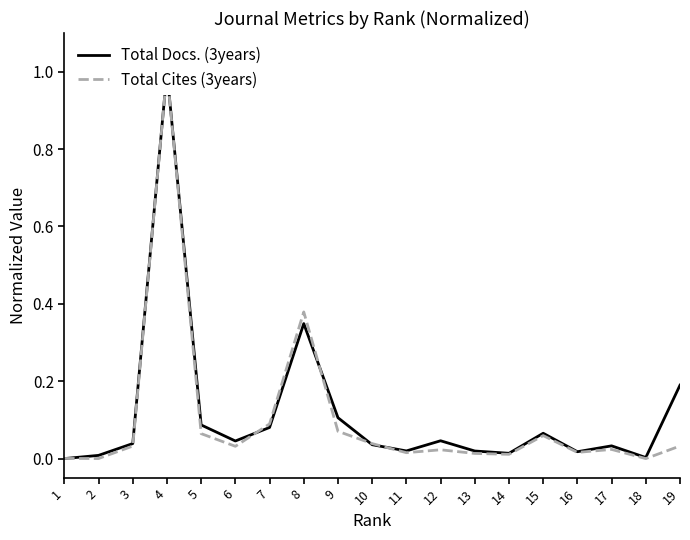

True or false: Total Docs. (3years) and Total Cites (3years) cross at least once.

True